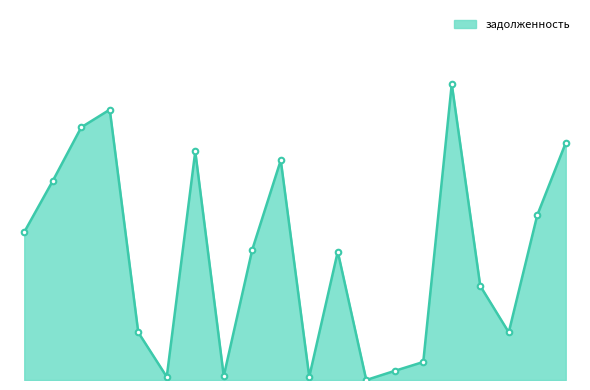

How many lines are shown in the chart?

1